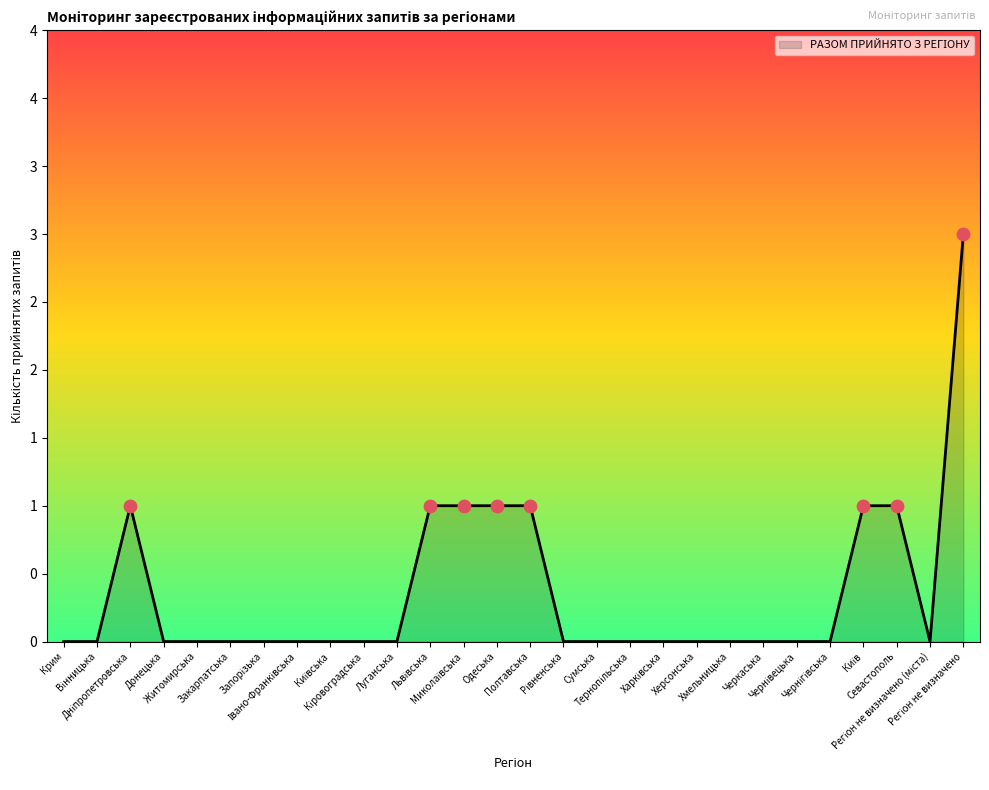

Between Регіон не визначено (міста) and Донецька, which is larger?

Регіон не визначено (міста)